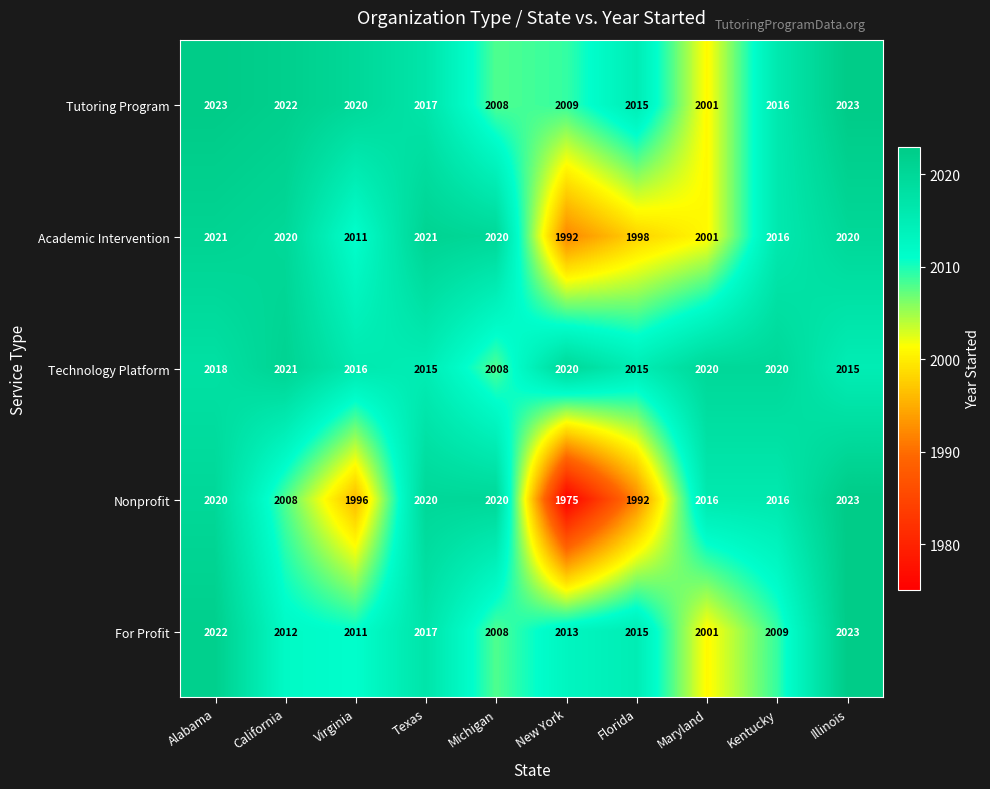

At which label is Nonprofit closest to 1999?

Virginia